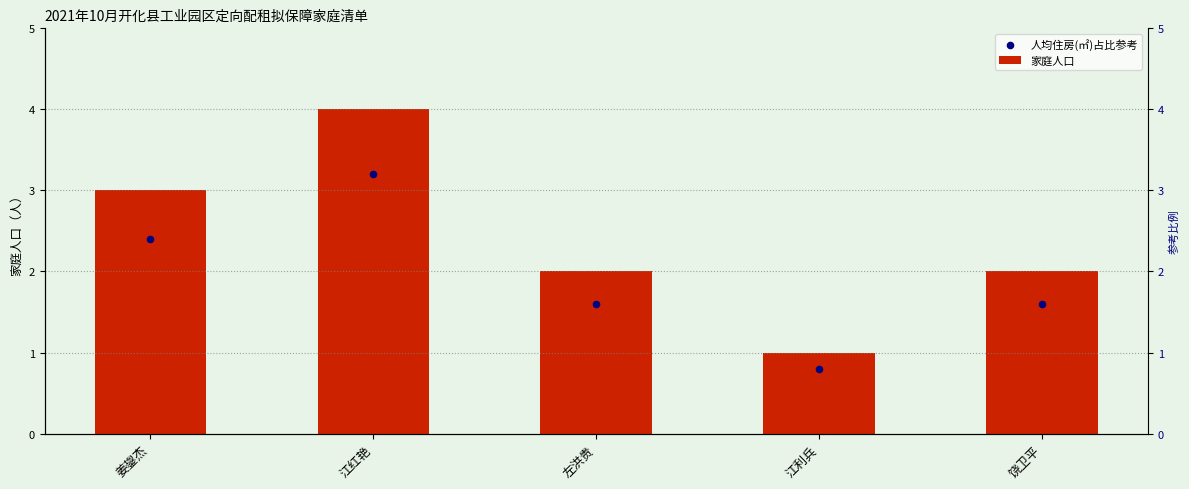

Which series reaches the maximum Y coordinate?

家庭人口